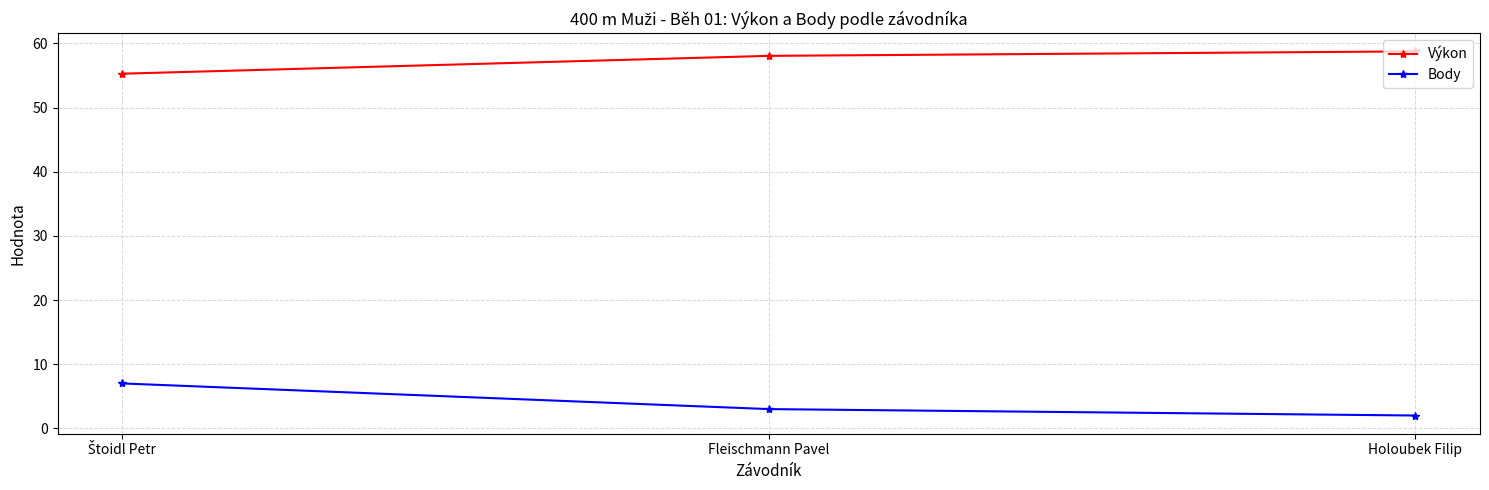

What is the average value of the Body series?

4.0